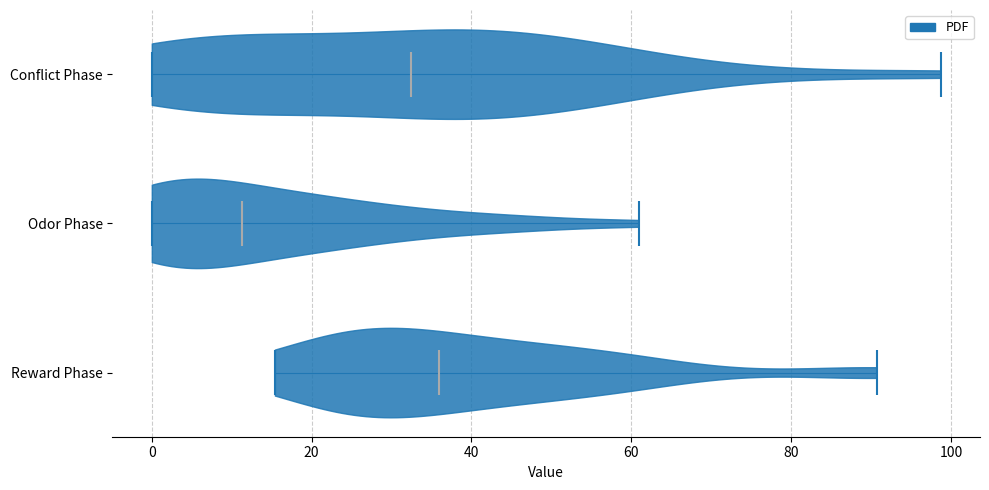

Which violin has the furthest to the left median line?

Odor Phase